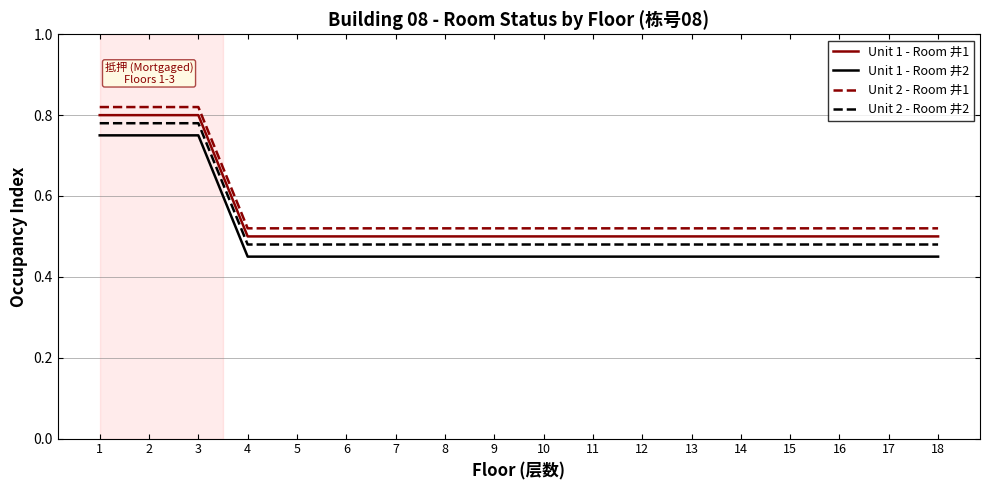

The Unit 2 - Room 井2 series shows 0.5 at 5. True or false?

True